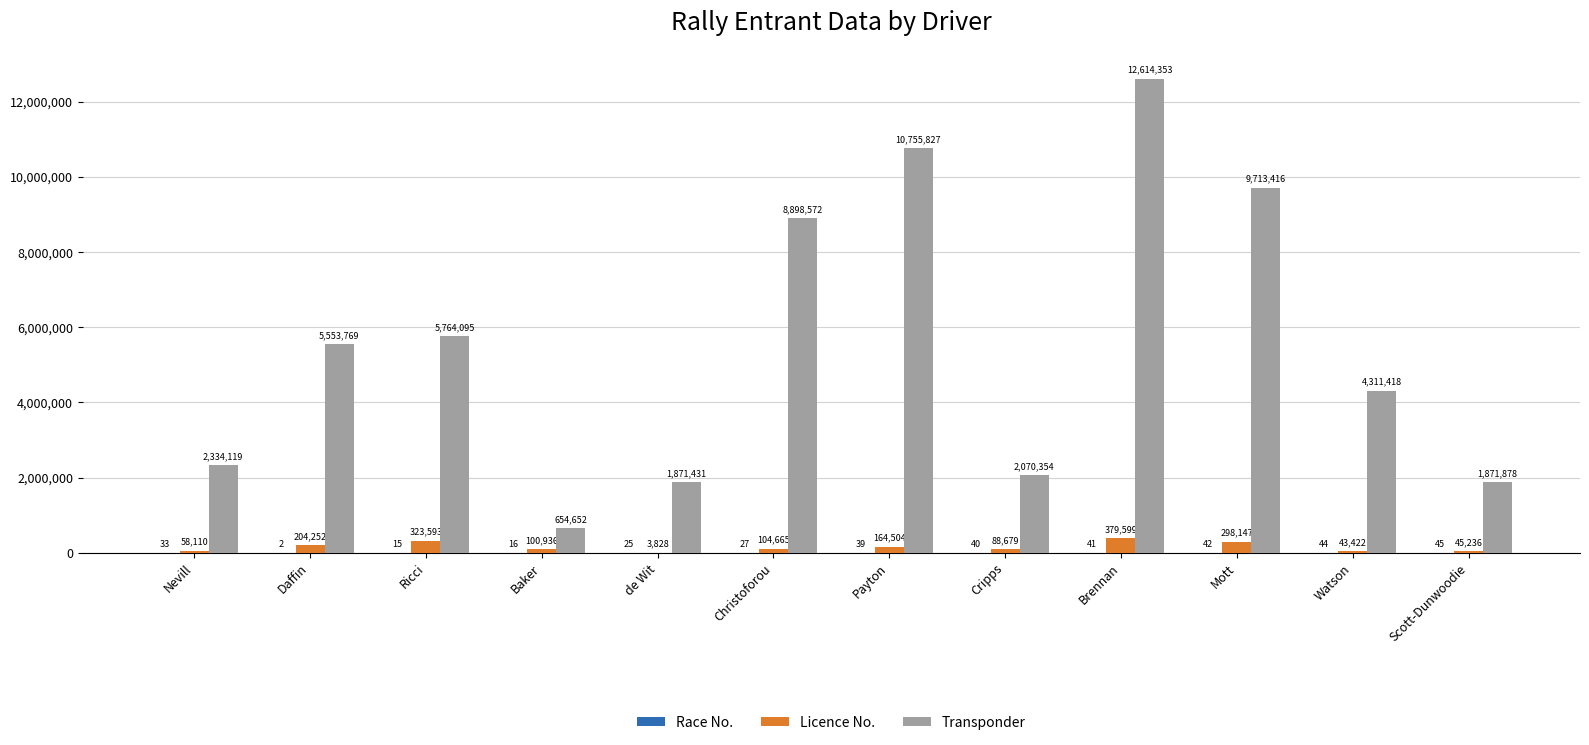

True or false: Transponder has a value of 4311418 at Watson.

True